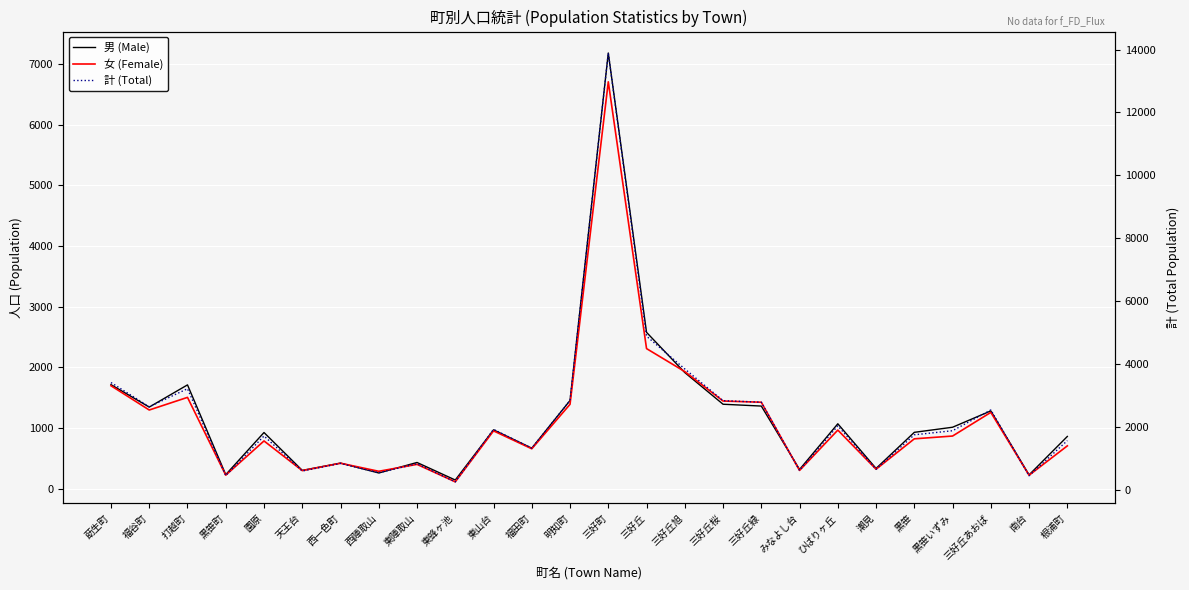

What is the average value of the 計 (Total) series?

2325